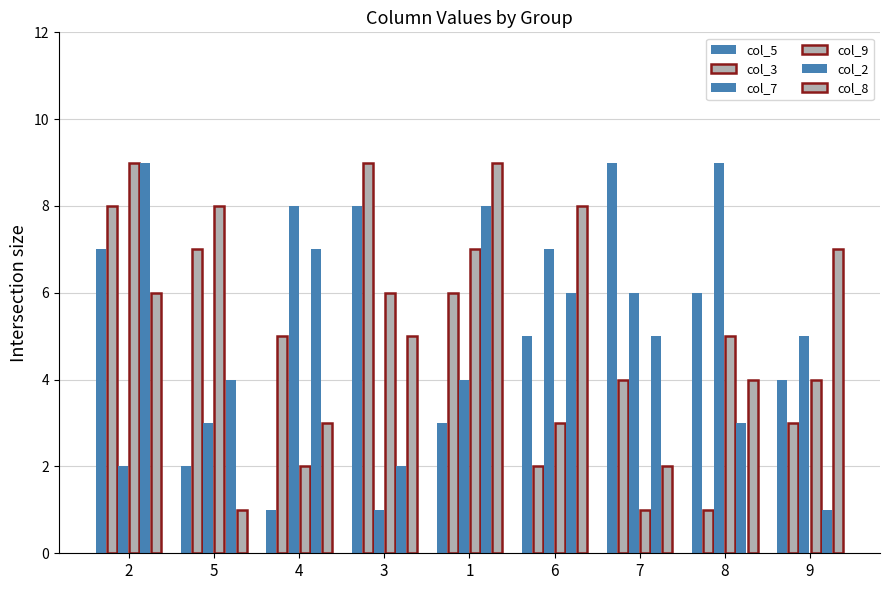

Which has a higher value, 2 or 3?

3